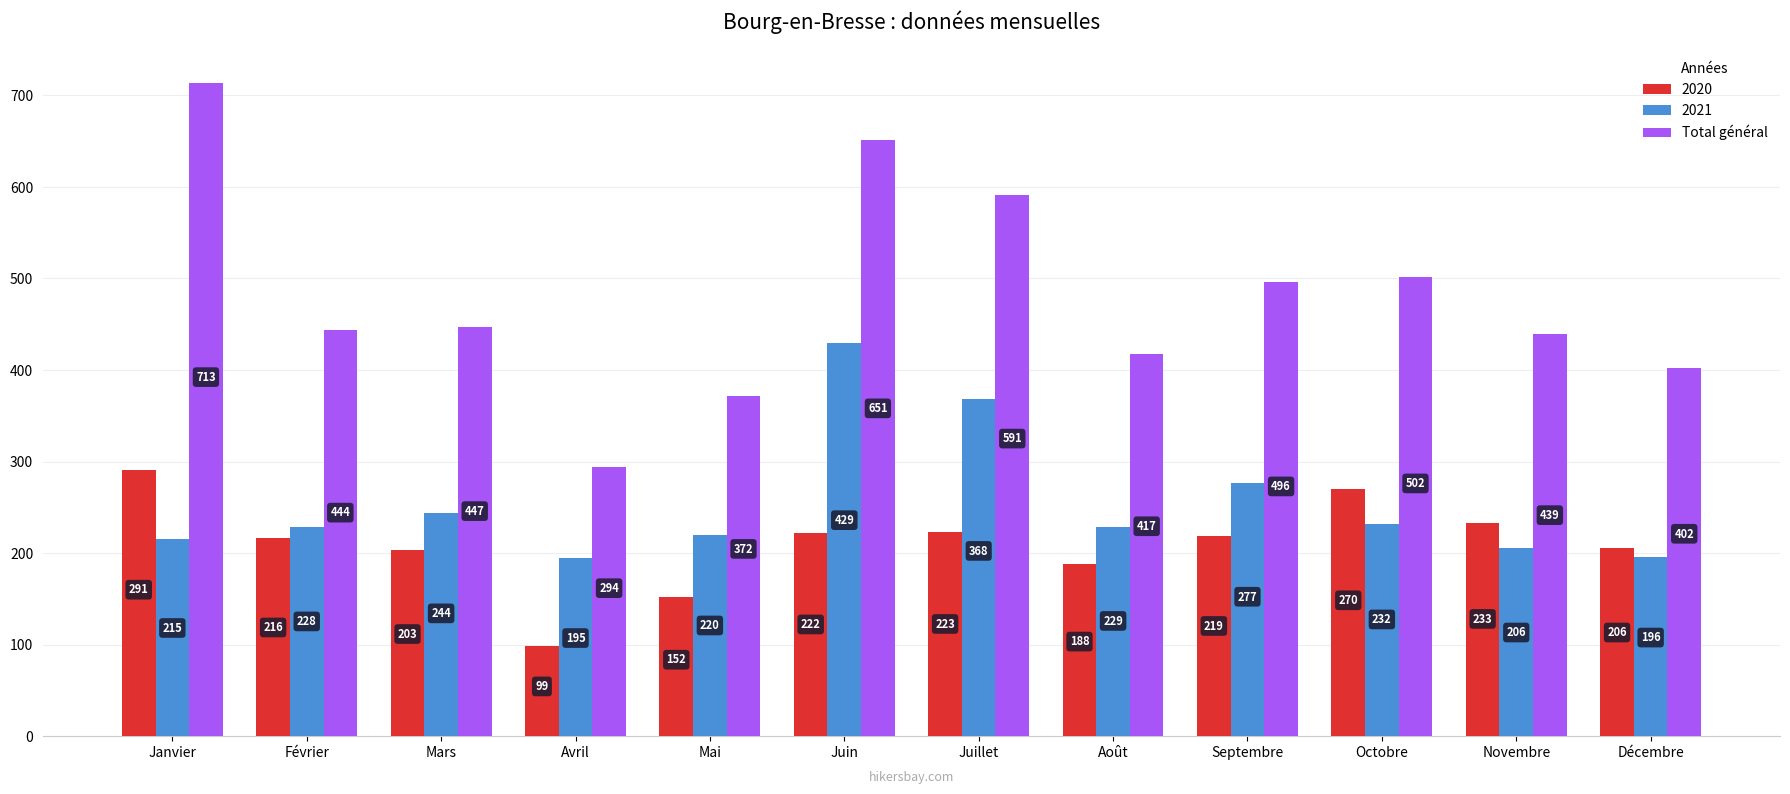

Which series has the largest range (max minus min)?

Total général